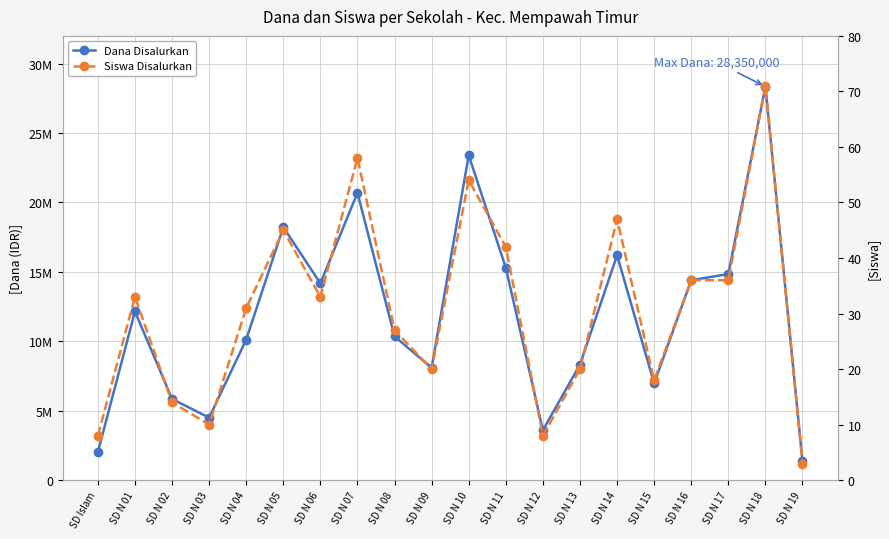

At which label does Siswa Disalurkan first exceed 33?

SD N 05